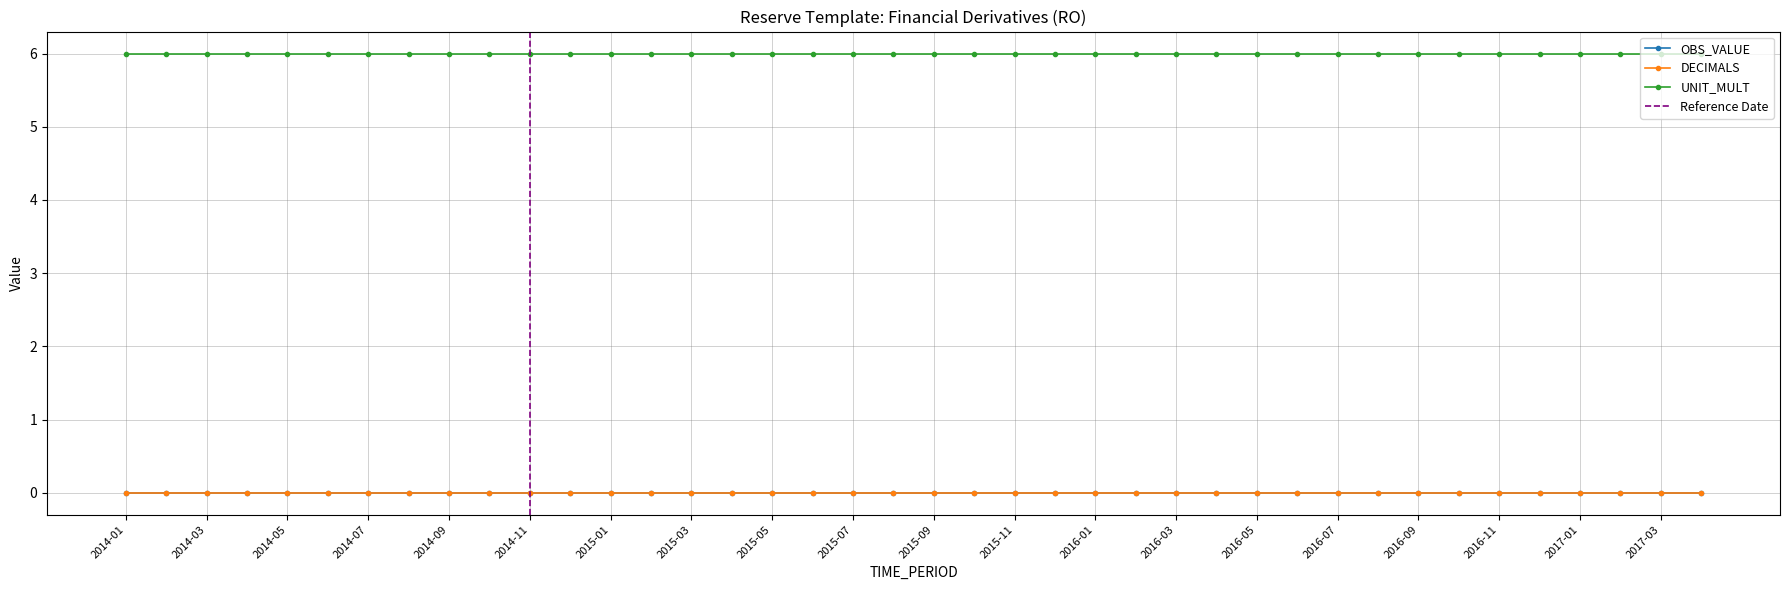

Which series has the largest total across all categories?

UNIT_MULT